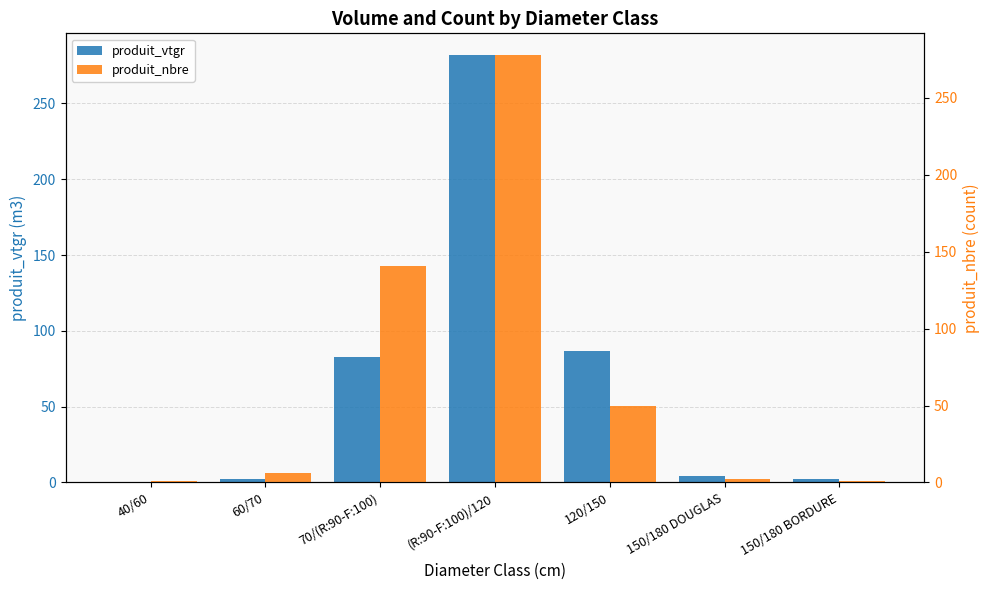

What is the label of the 2nd bar from the left?

60/70